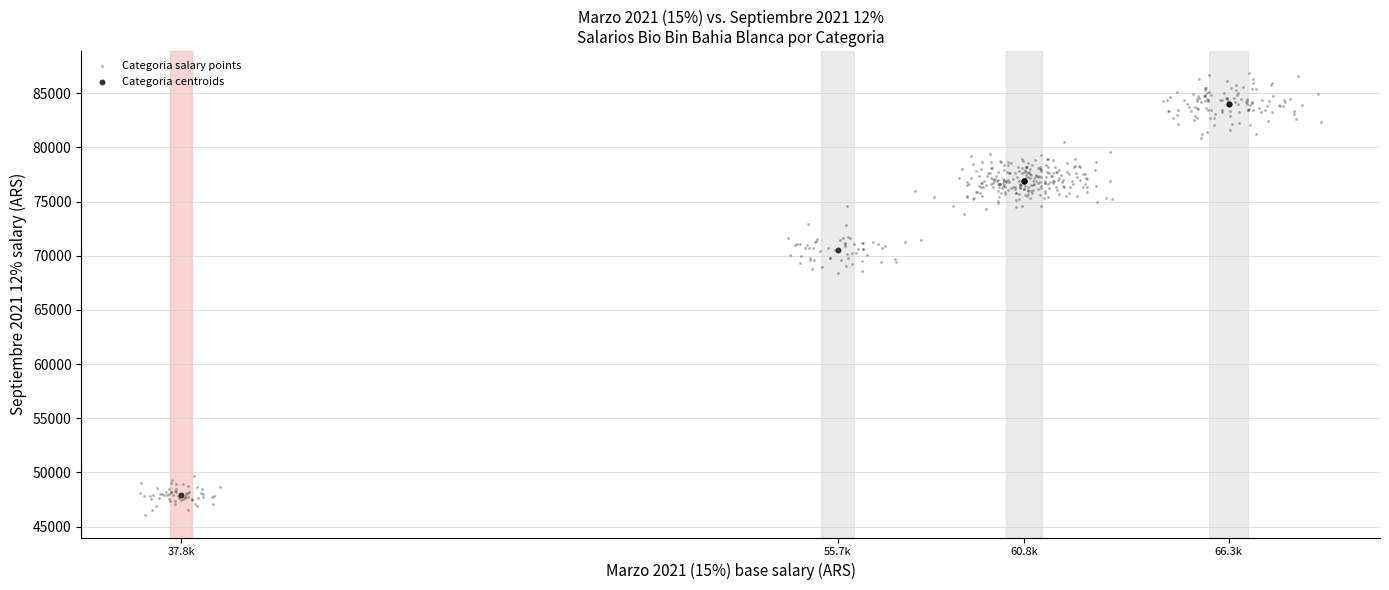

Which series has the widest spread of Y values?

Categoria salary points